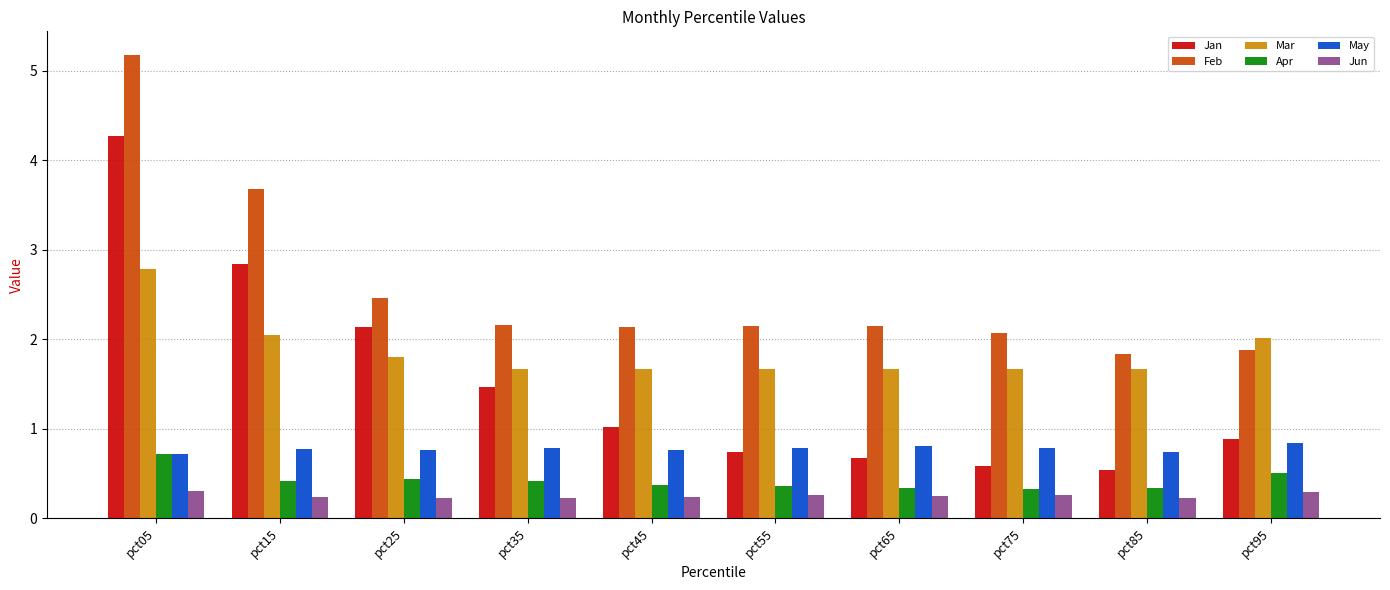

Is the value of Apr at pct15 greater than the value of Jun at pct95?

Yes